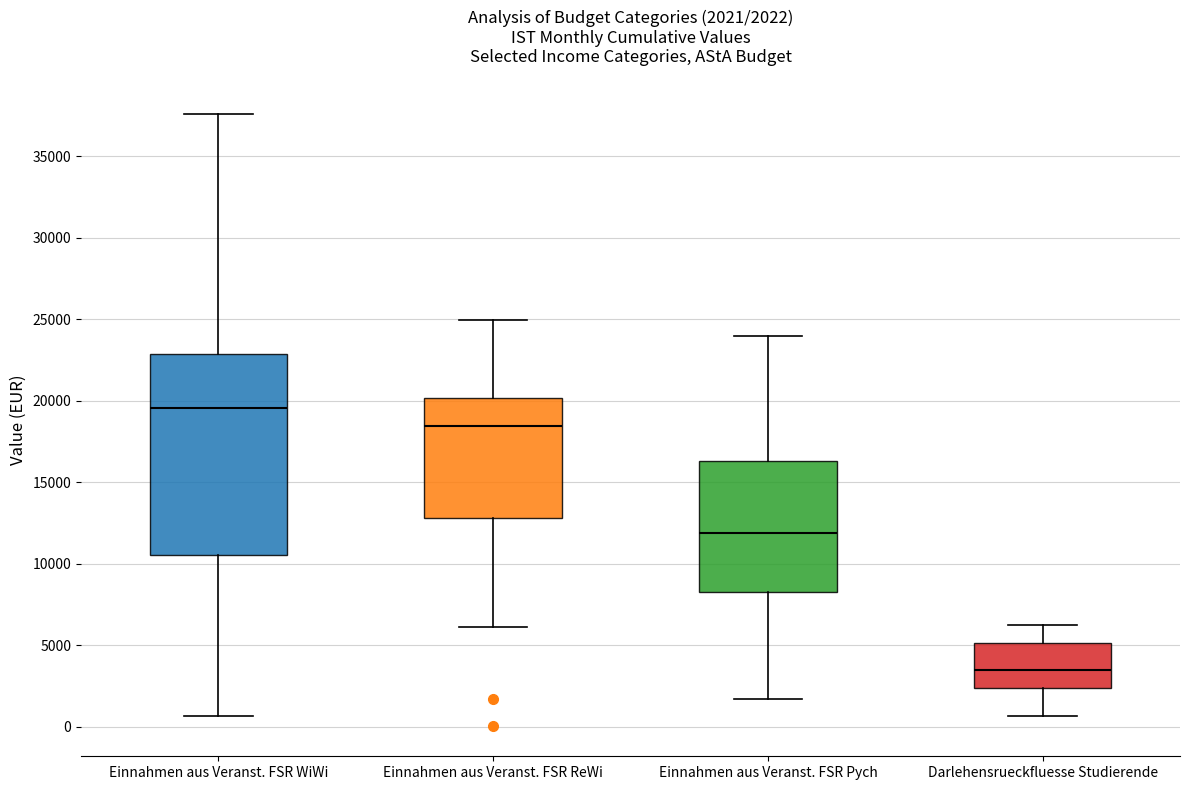

Which box is the tallest, from its lower edge to its upper edge?

Einnahmen aus Veranst. FSR WiWi